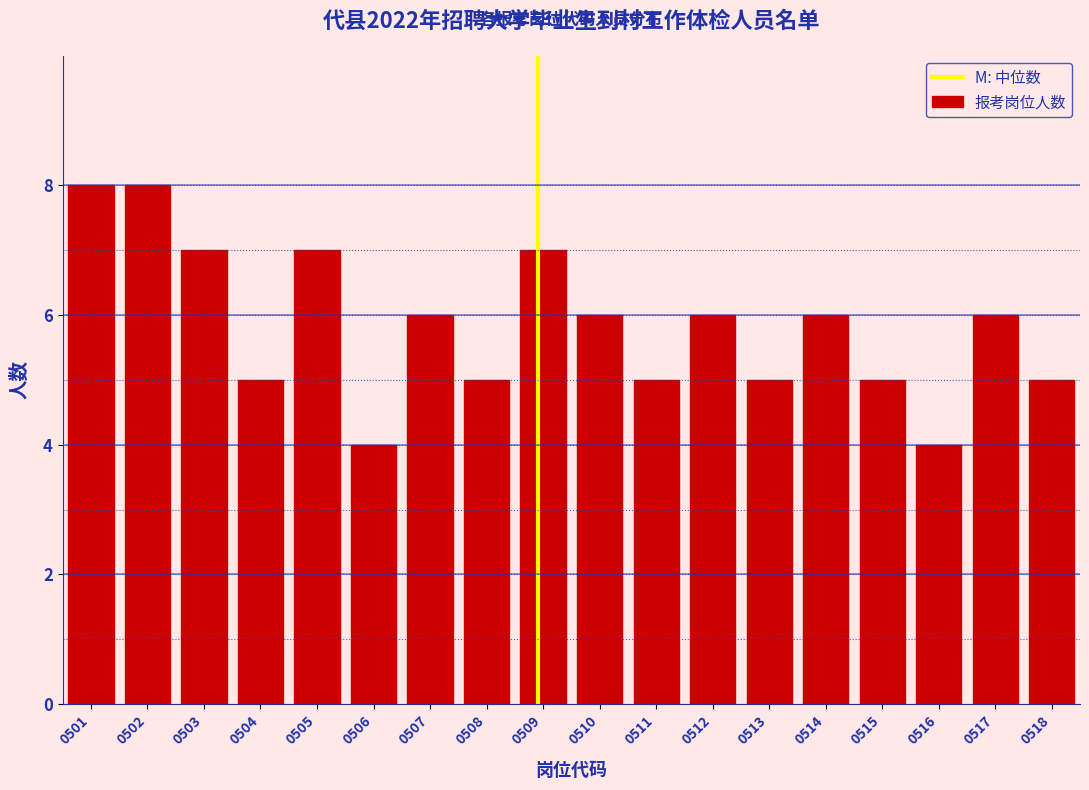

Reading left to right, extract all data points from this chart.

8	8	7	5	7	4	6	5	7	6	5	6	5	6	5	4	6	5